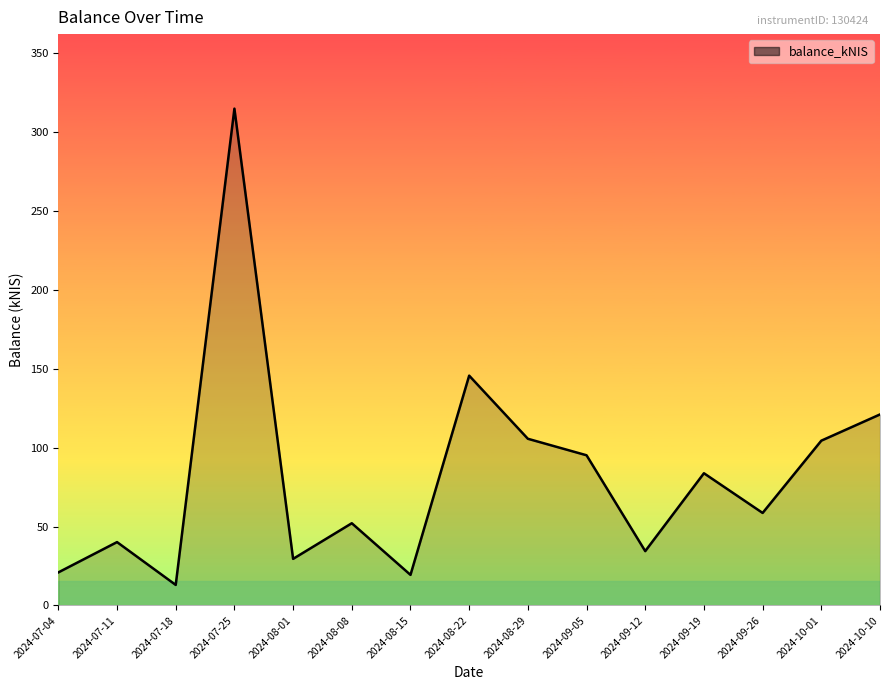

How many distinct data groups are displayed?

1